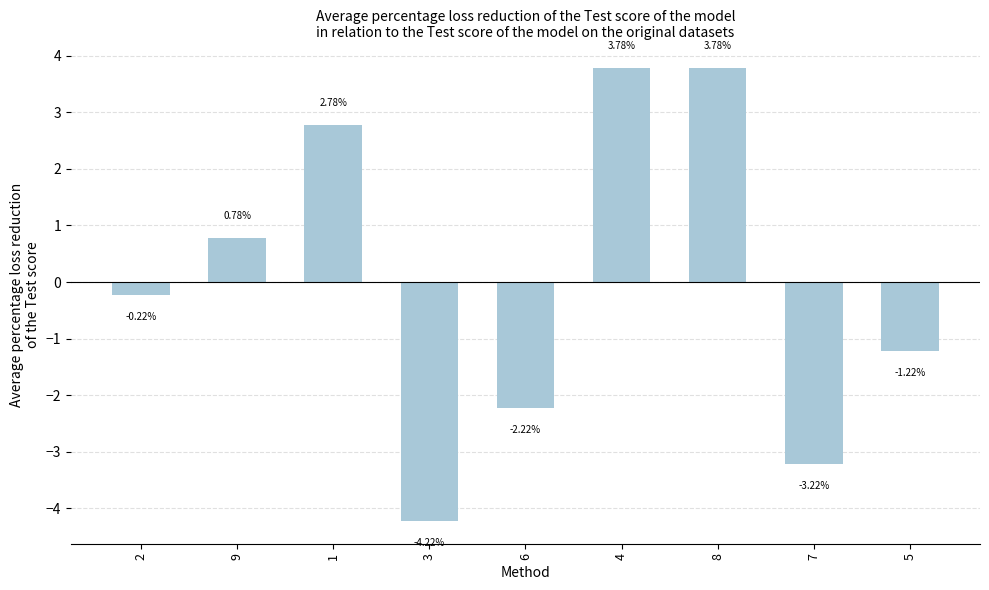

What is the sum of the values at 7 and 3?

-7.4